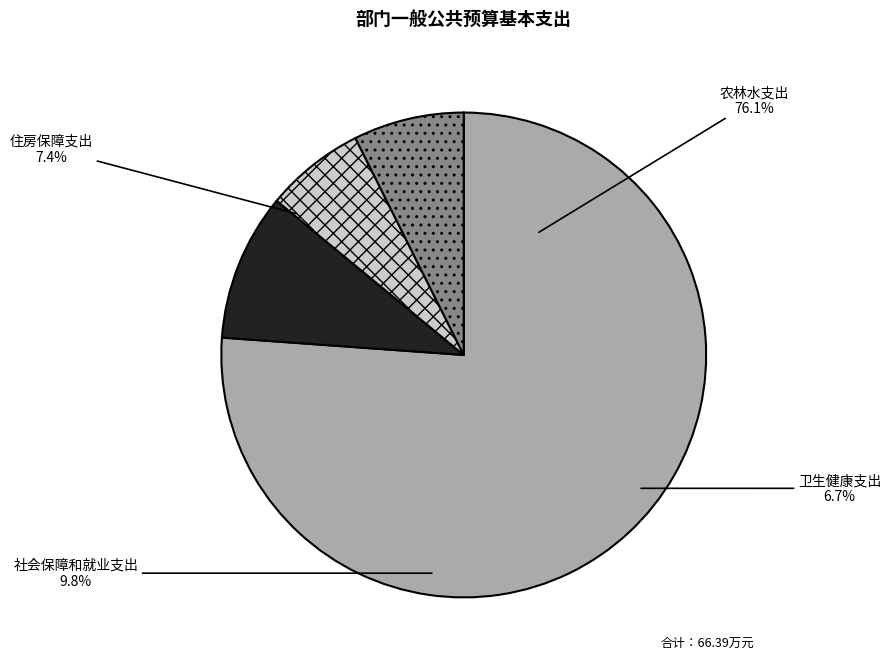

Combined, do 住房保障支出 and 卫生健康支出 account for over 50%?

No